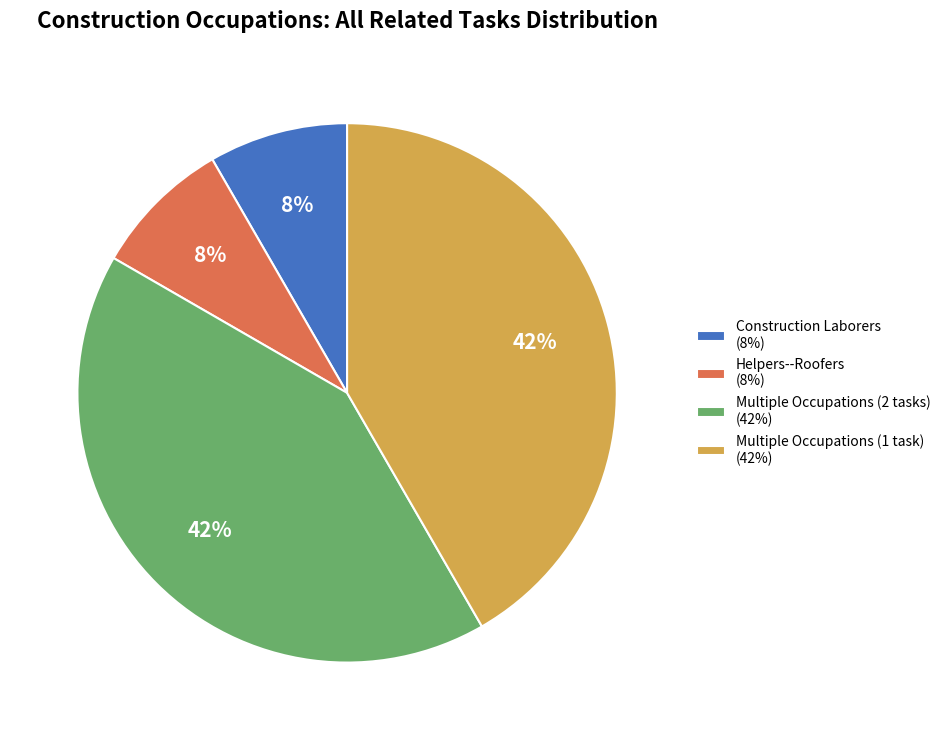

To the nearest percent, what portion does Helpers--Roofers (8%) represent?

8%